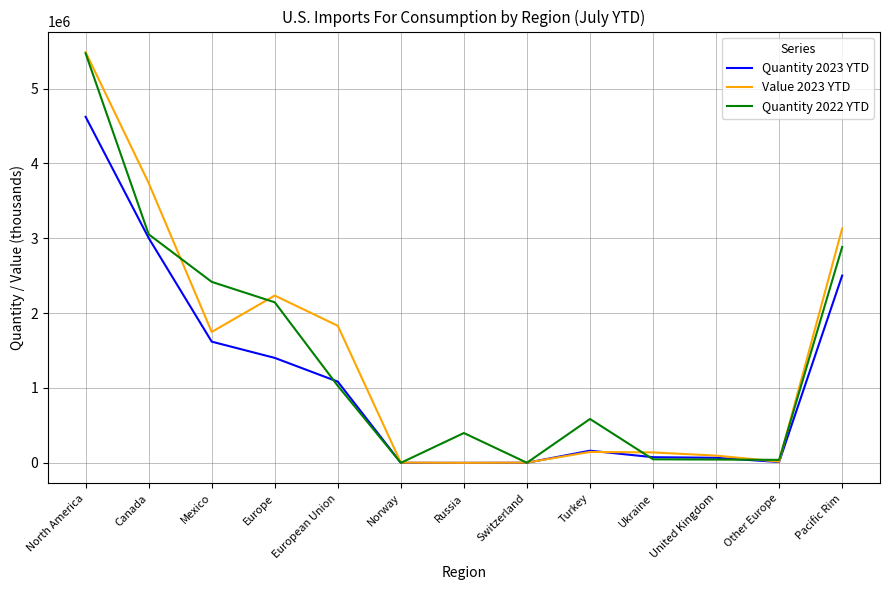

At which category is the sum across all series the highest?

North America